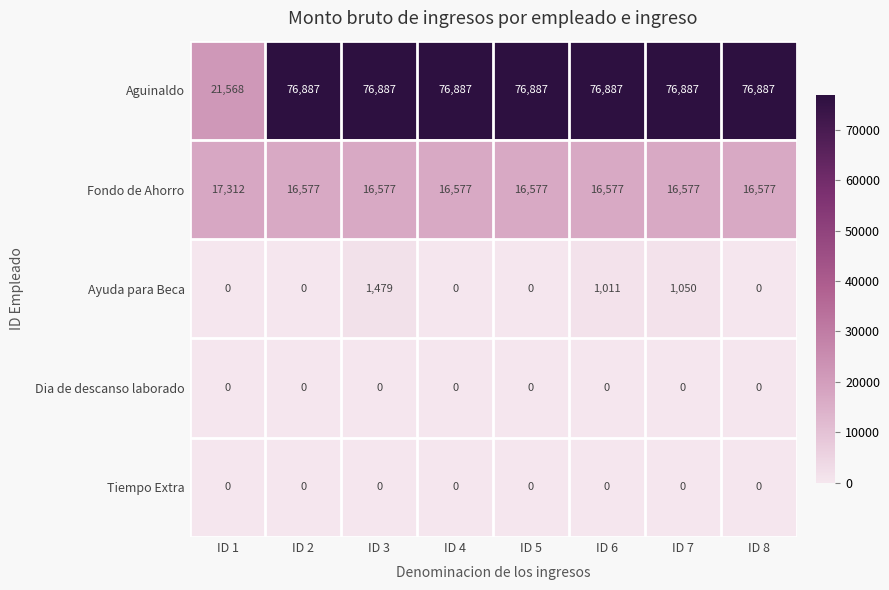

Is the value of Fondo de Ahorro at ID 8 greater than the value of Aguinaldo at ID 4?

No